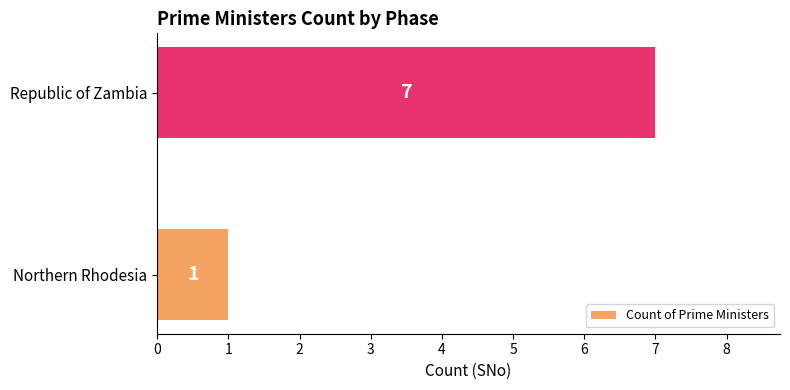

True or false: the data shows 12 at Republic of Zambia.

False